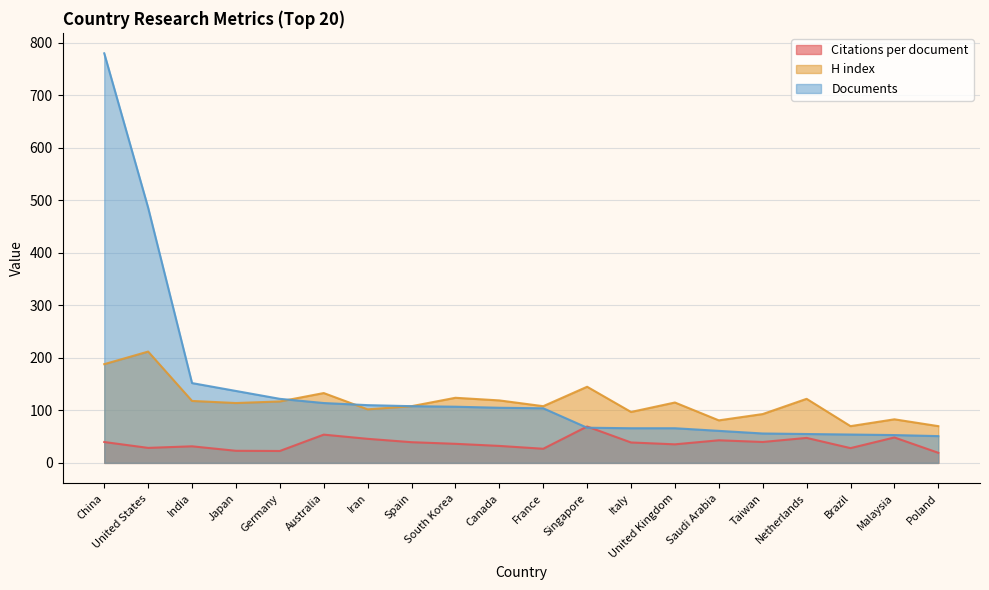

Which series has the widest spread of values?

Documents